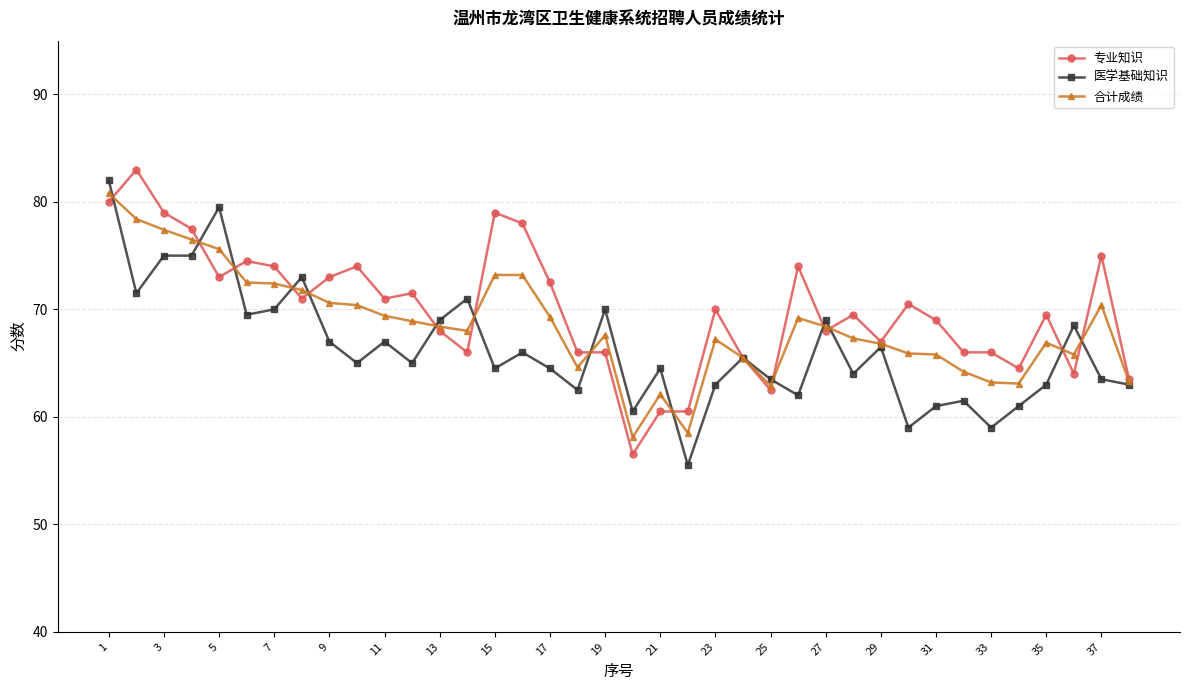

What is the minimum value shown in the chart?

55.5